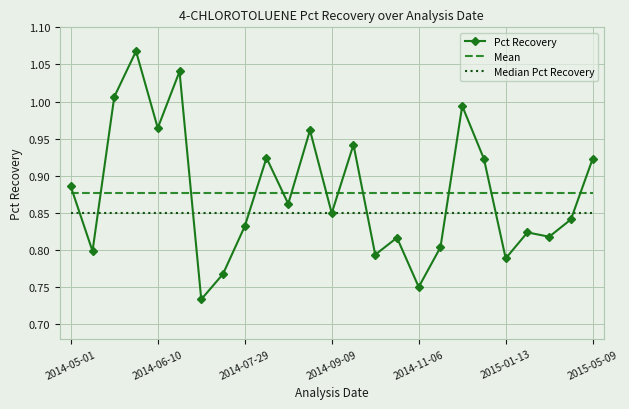

How many intersections are there between Mean and Pct Recovery?

12